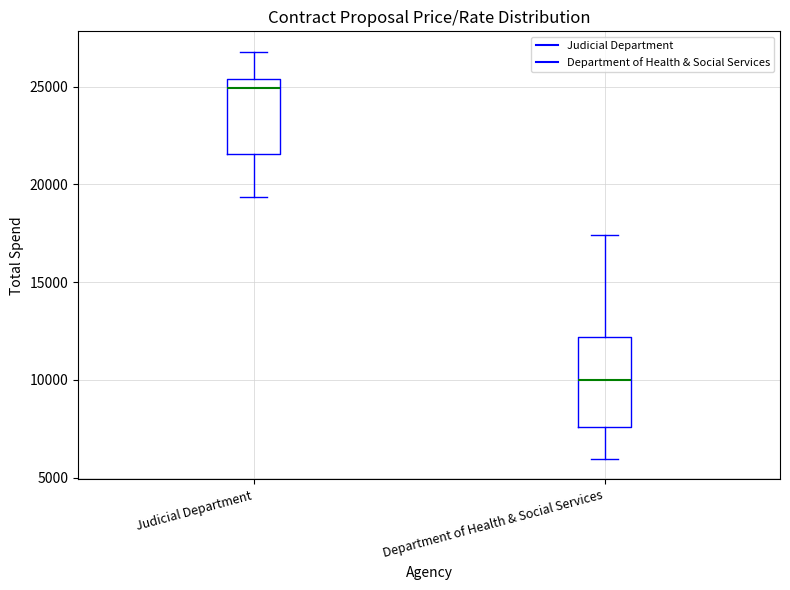

Where does the median line of the box for Department of Health & Social Services sit on the y-axis? The values are not printed on the chart, so give them approximately, as read against the axis.

10000